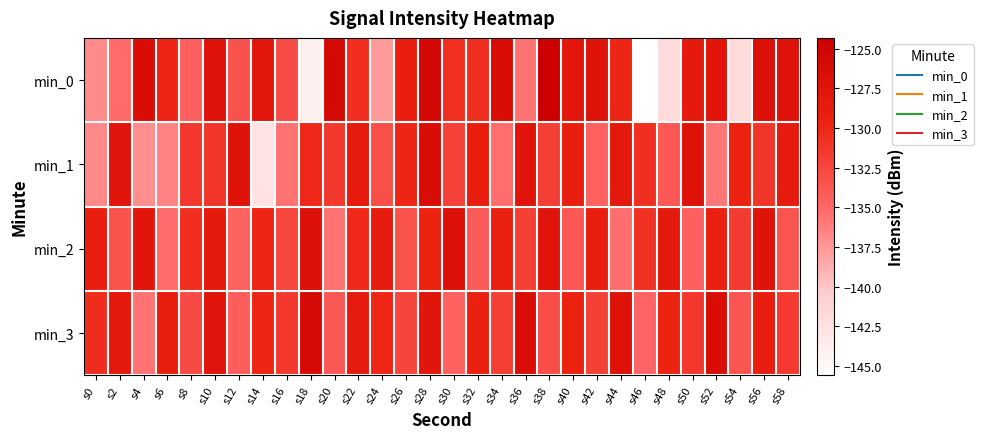

Between s4 and s44, which is larger?

s4